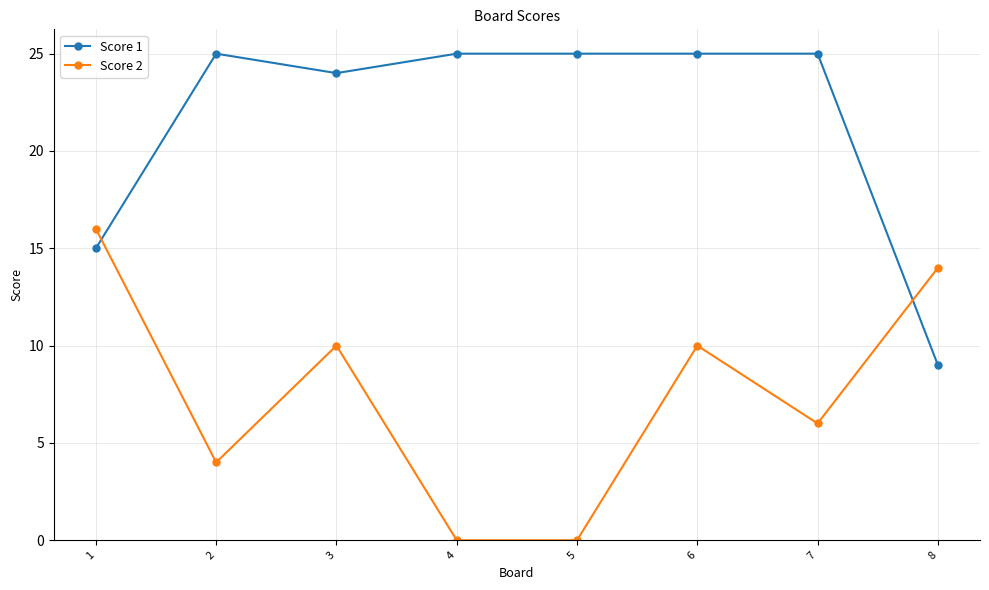

What are all the series names shown in the legend?

Score 1, Score 2